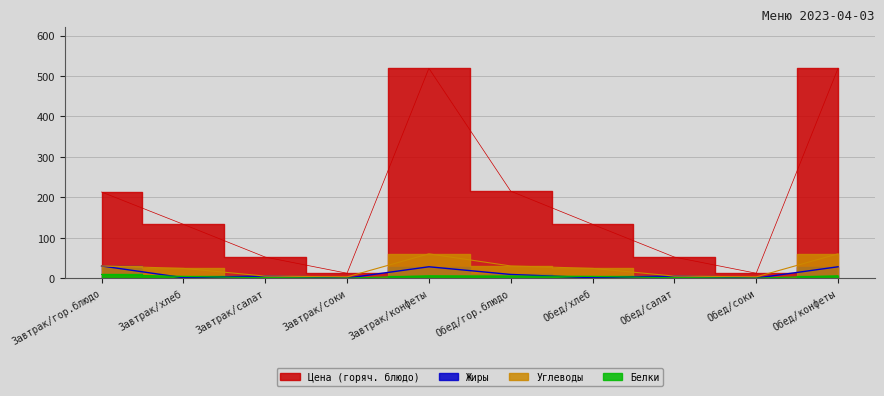

Does the chart display data point markers on the line(s)?

No